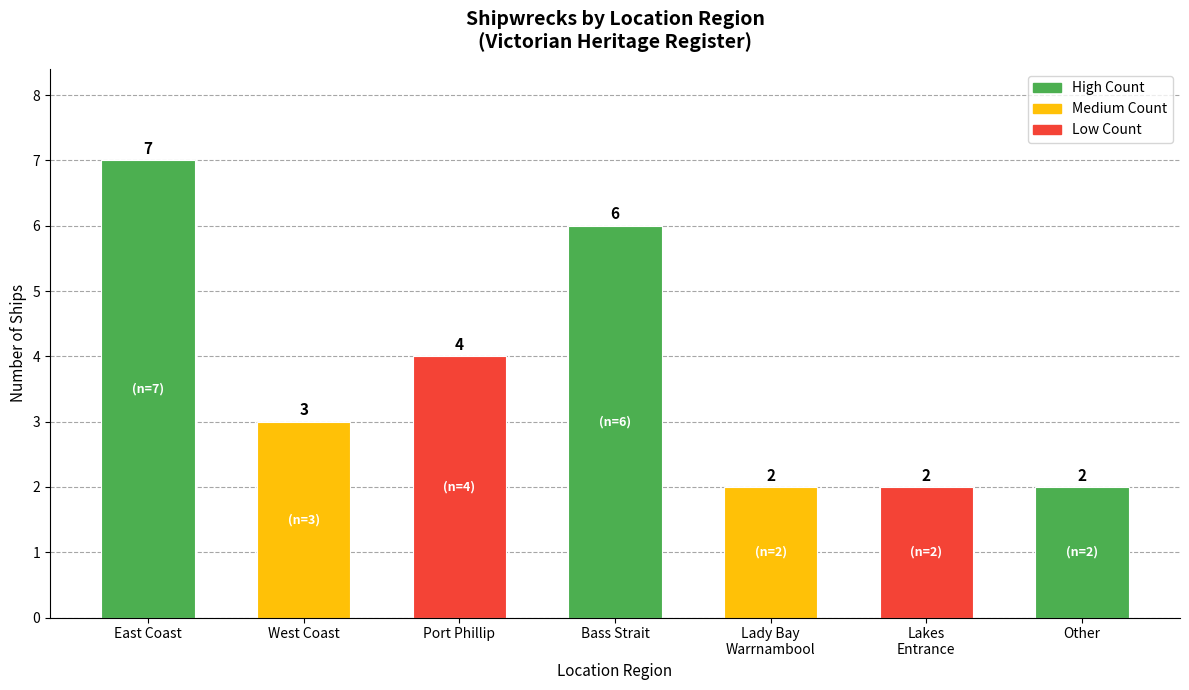

Reading left to right, extract all data points from this chart.

East Coast=7	West Coast=3	Port Phillip=4	Bass Strait=6	Lady Bay
Warrnambool=2	Lakes
Entrance=2	Other=2